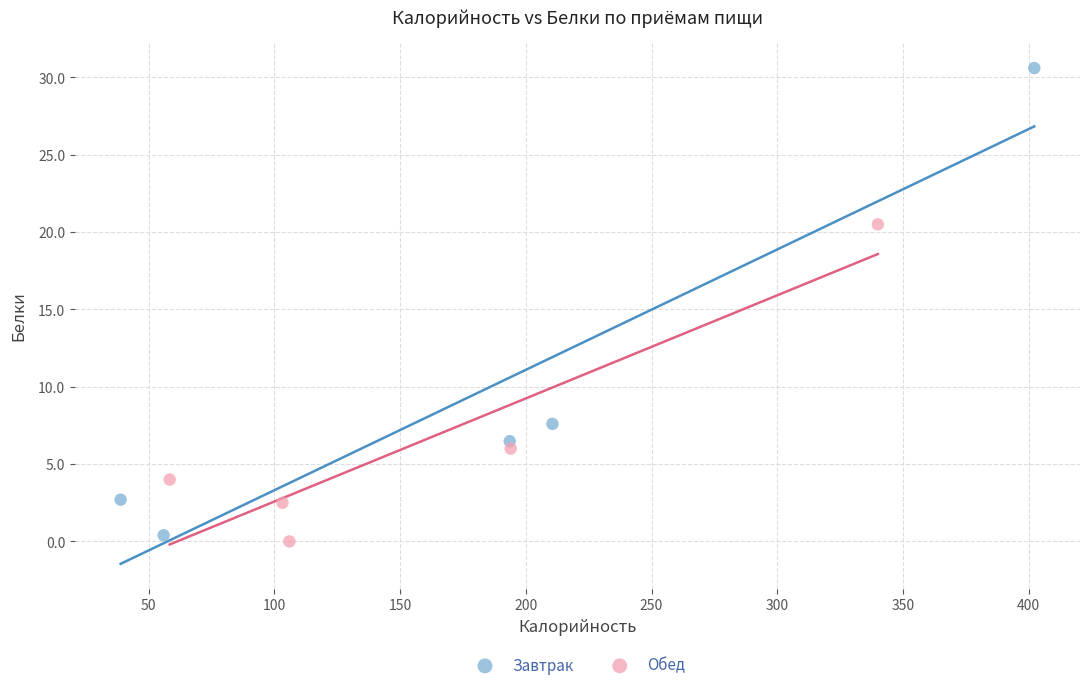

Which series reaches the minimum Y coordinate?

Обед